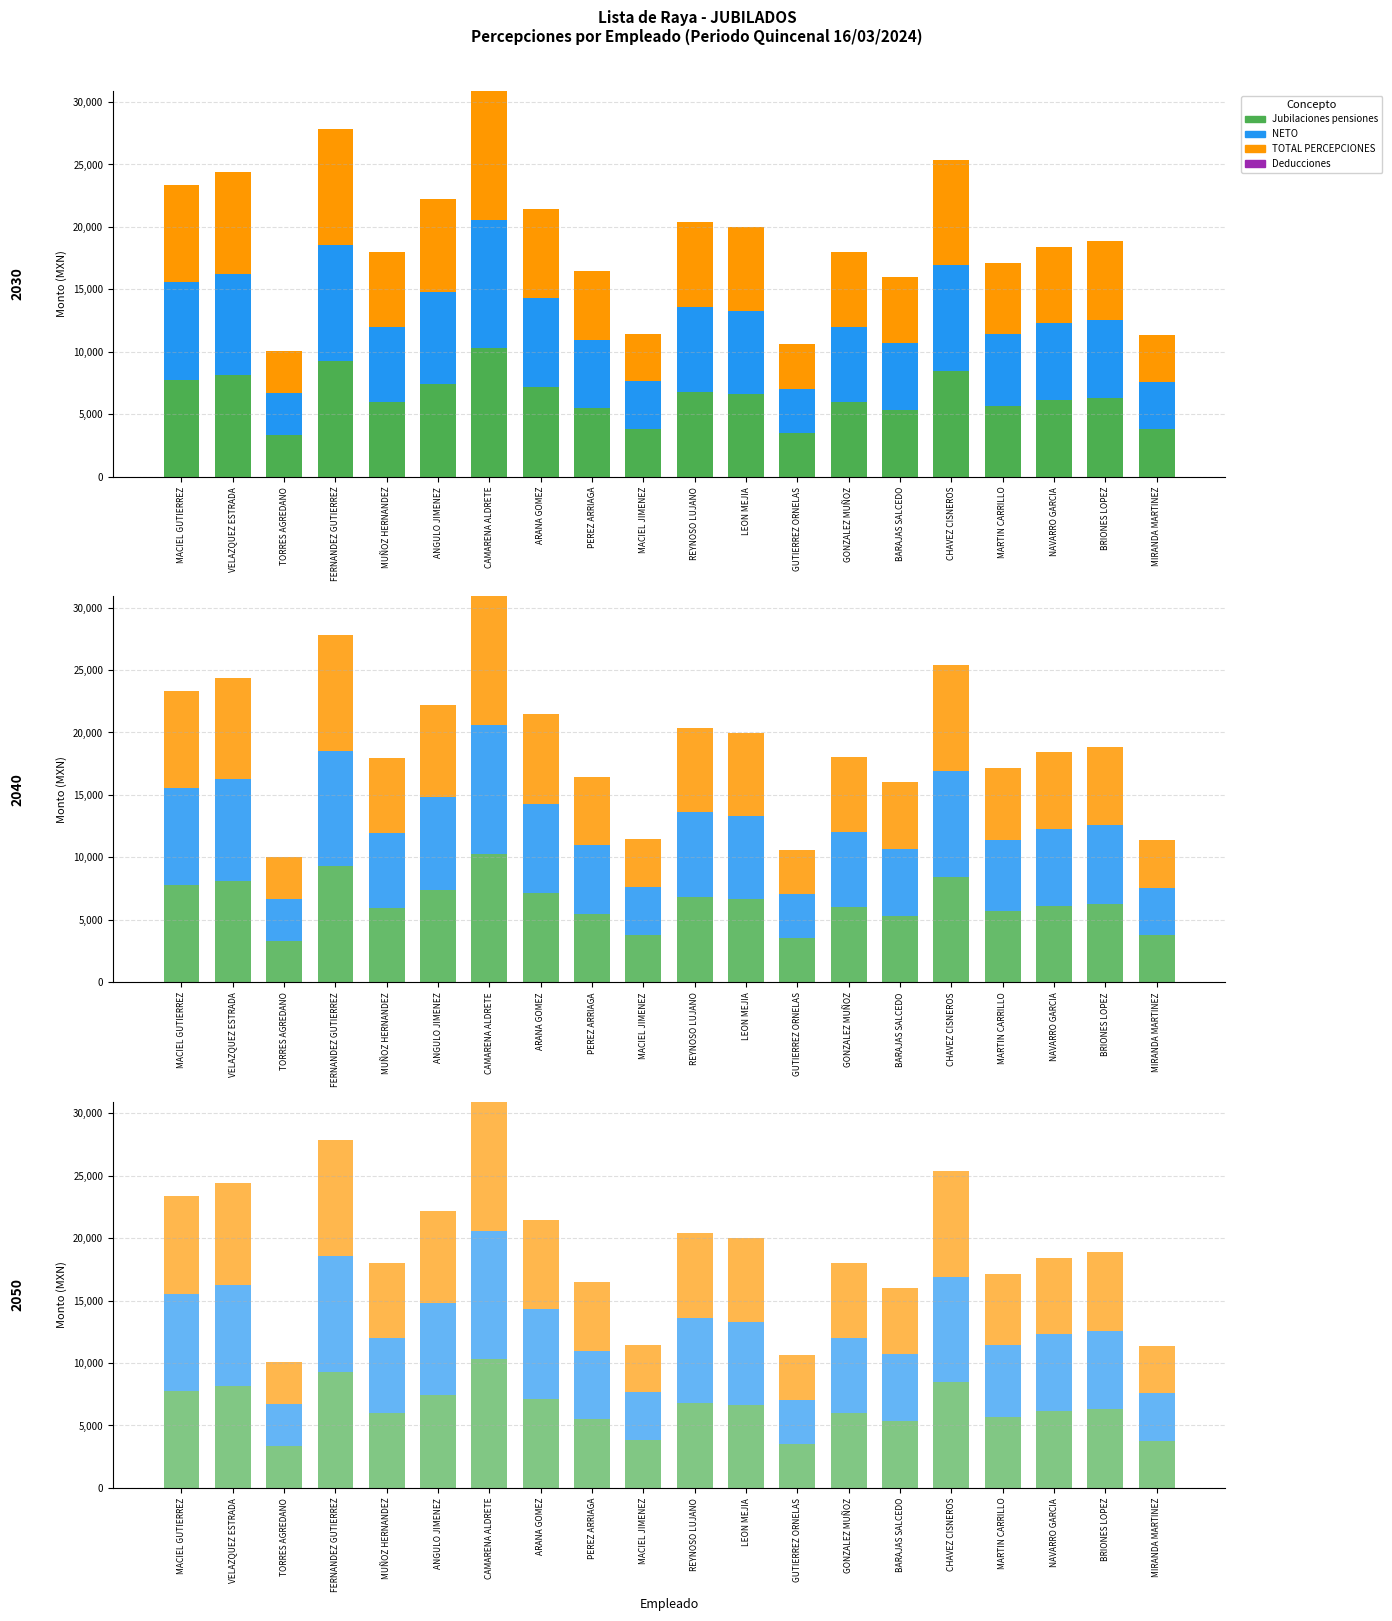

What are all the series names shown in the legend?

Jubilaciones pensiones, NETO, TOTAL PERCEPCIONES, Deducciones